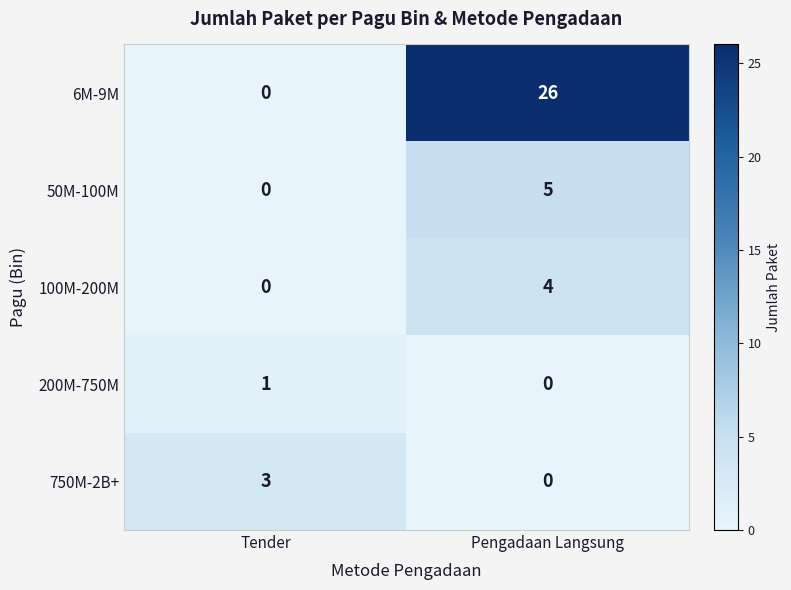

Reading left to right, transcribe all the data shown in this chart.

6M-9M: Tender=0	Pengadaan Langsung=26
50M-100M: Tender=0	Pengadaan Langsung=5
100M-200M: Tender=0	Pengadaan Langsung=4
200M-750M: Tender=1	Pengadaan Langsung=0
750M-2B+: Tender=3	Pengadaan Langsung=0